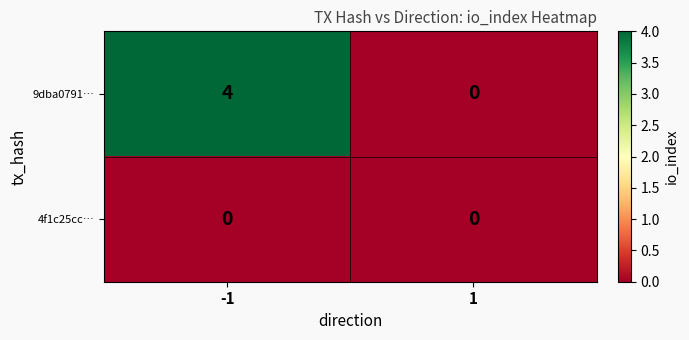

The 9dba0791… series shows 2 at 1. True or false?

False